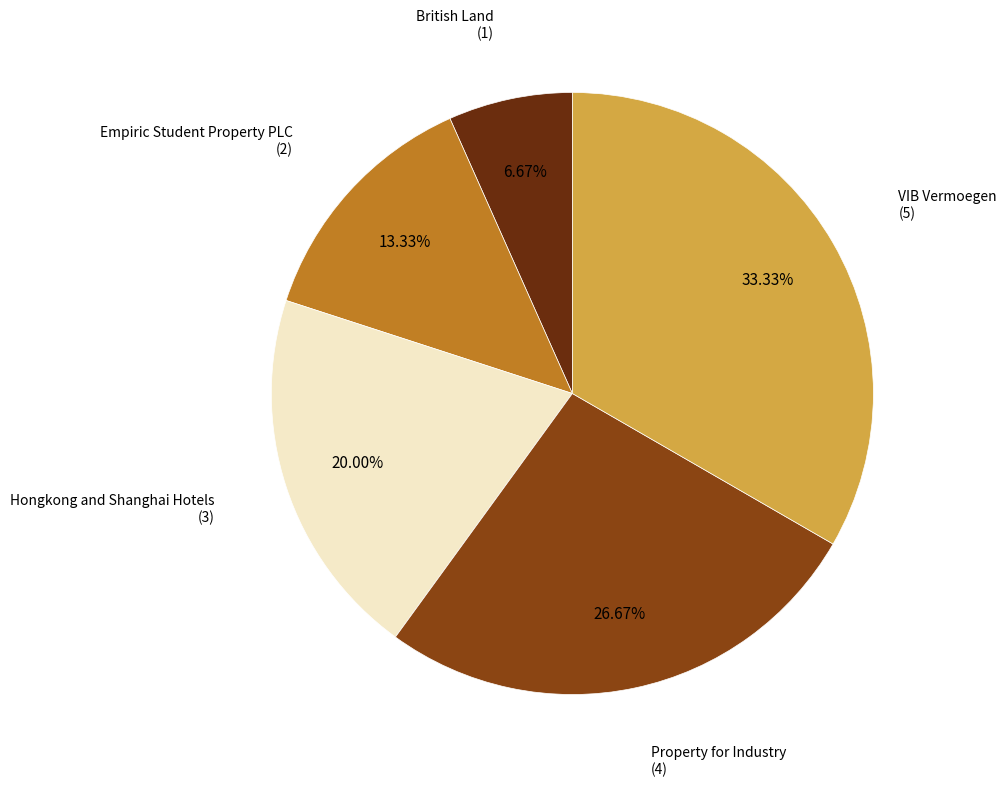

Is there any slice that represents more than half of the pie?

No